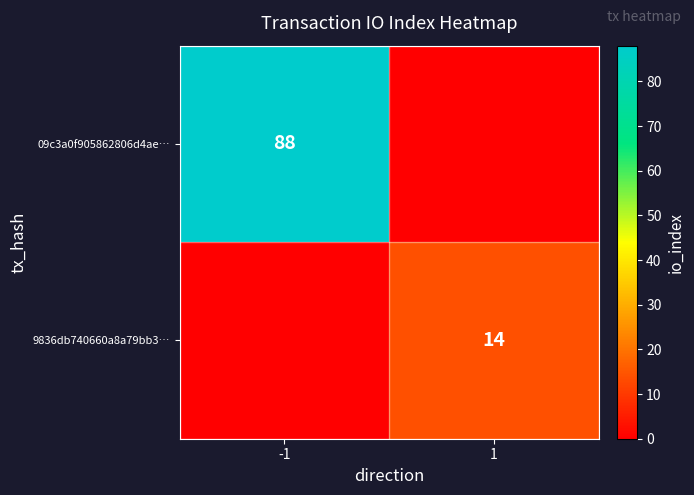

The 9836db740660a8a79bb3… series shows 23 at 1. True or false?

False